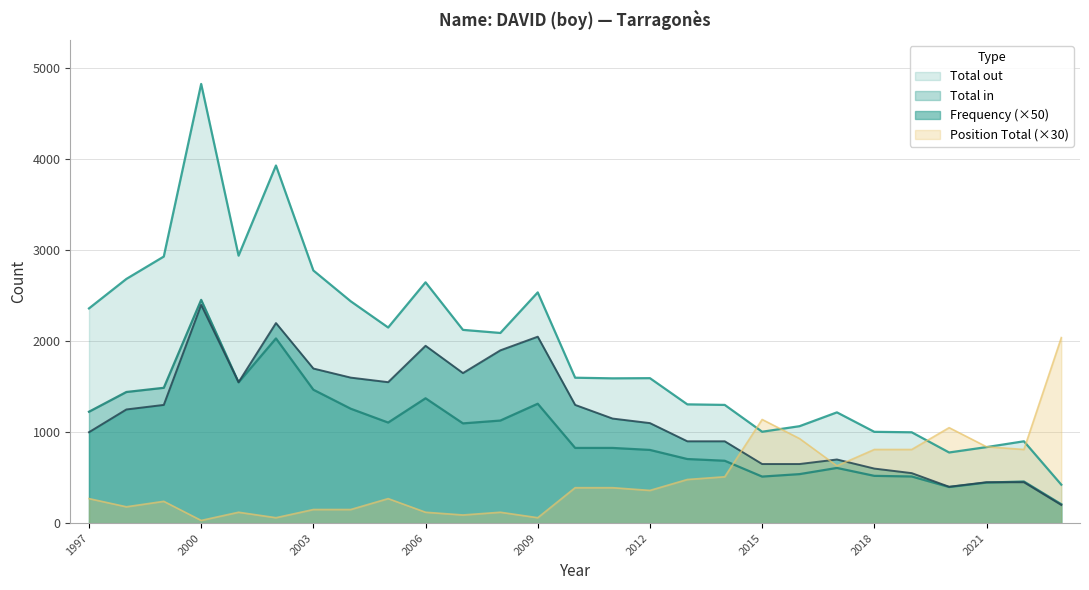

What is the difference between the maximum and second lowest values in the Position Total series?

1980